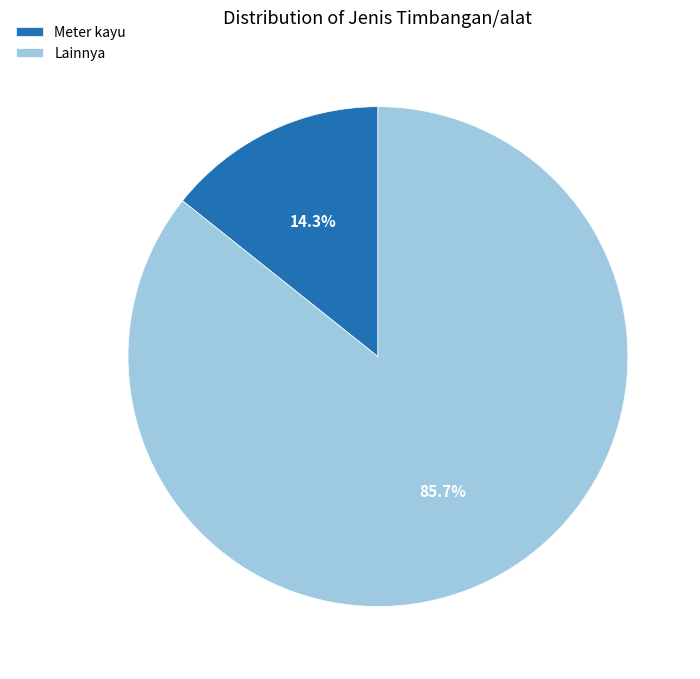

How many segments does this pie chart have?

2